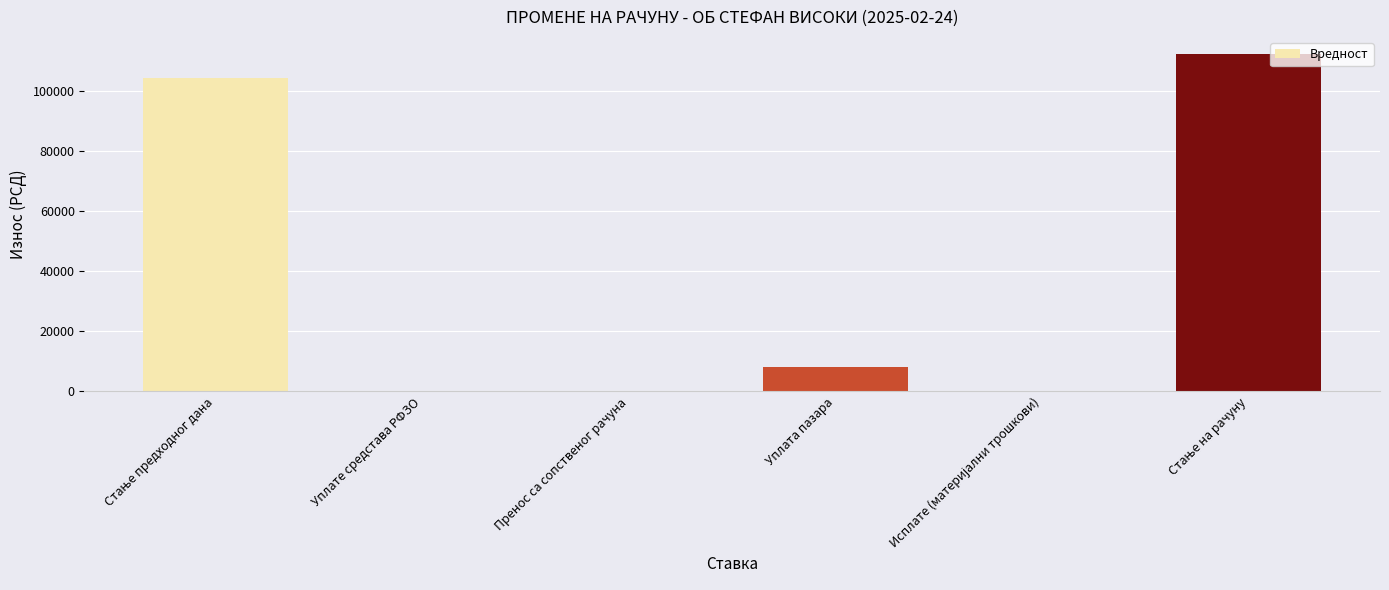

True or false: the data shows 75853.0 at Пренос са сопственог рачуна.

False